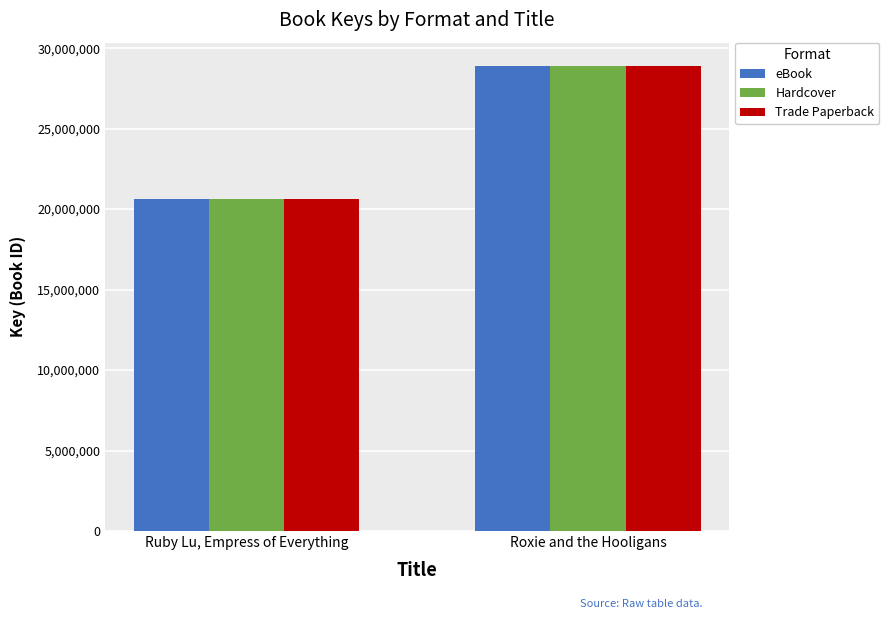

At which category is the sum across all series the highest?

Roxie and the Hooligans